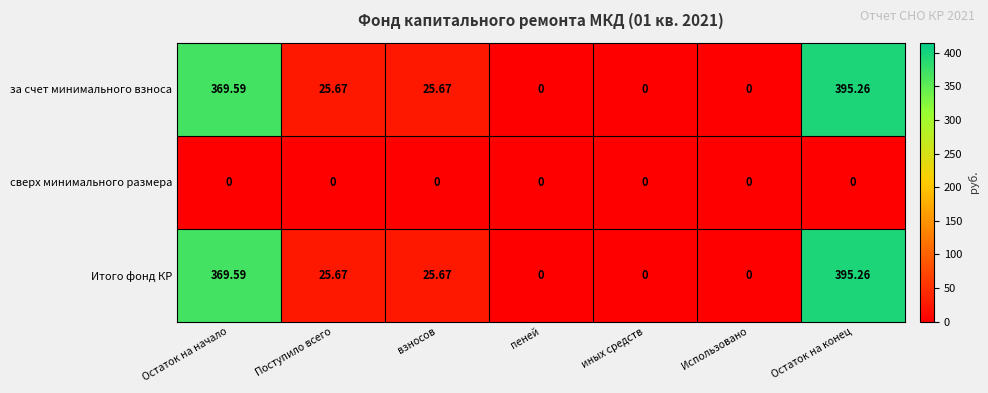

What is the spread (max minus min) of values at Остаток на начало?

369.6